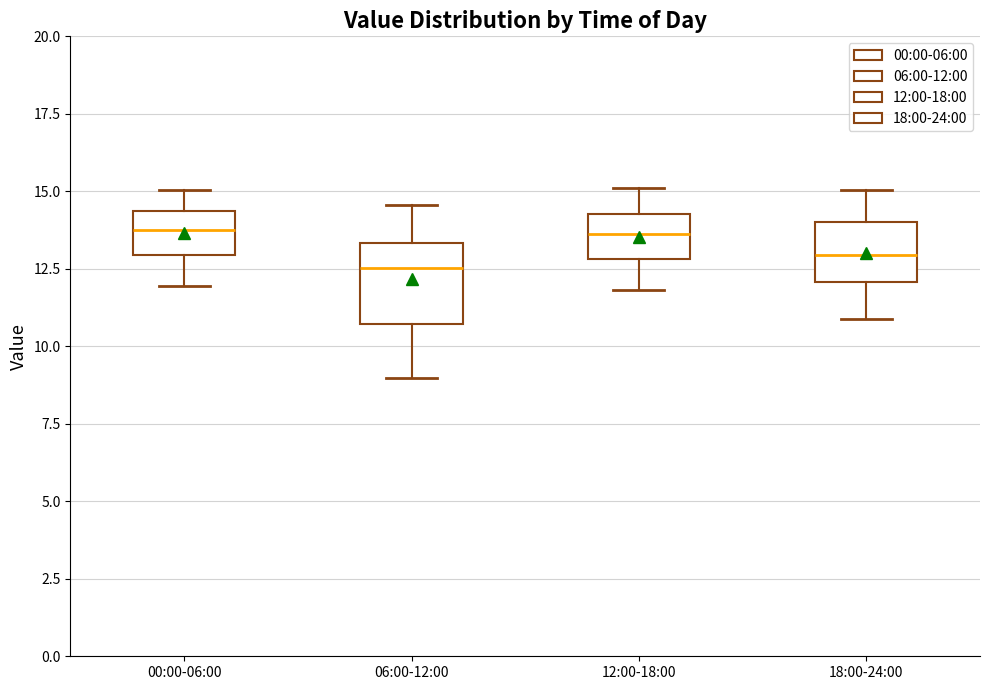

Reading left to right, transcribe this box plot: for each box, give where its median line is, the range the box spans, and where its two whiskers end, as read against the y-axis. The values are not printed on the chart, so give them approximately, as read against the axis.

00:00-06:00: median 14.0, box 13.0 to 14.5, whiskers 12.0 to 15.0
06:00-12:00: median 12.5, box 10.5 to 13.5, whiskers 9.0 to 14.5
12:00-18:00: median 13.5, box 13.0 to 14.5, whiskers 12.0 to 15.0
18:00-24:00: median 13.0, box 12.0 to 14.0, whiskers 11.0 to 15.0